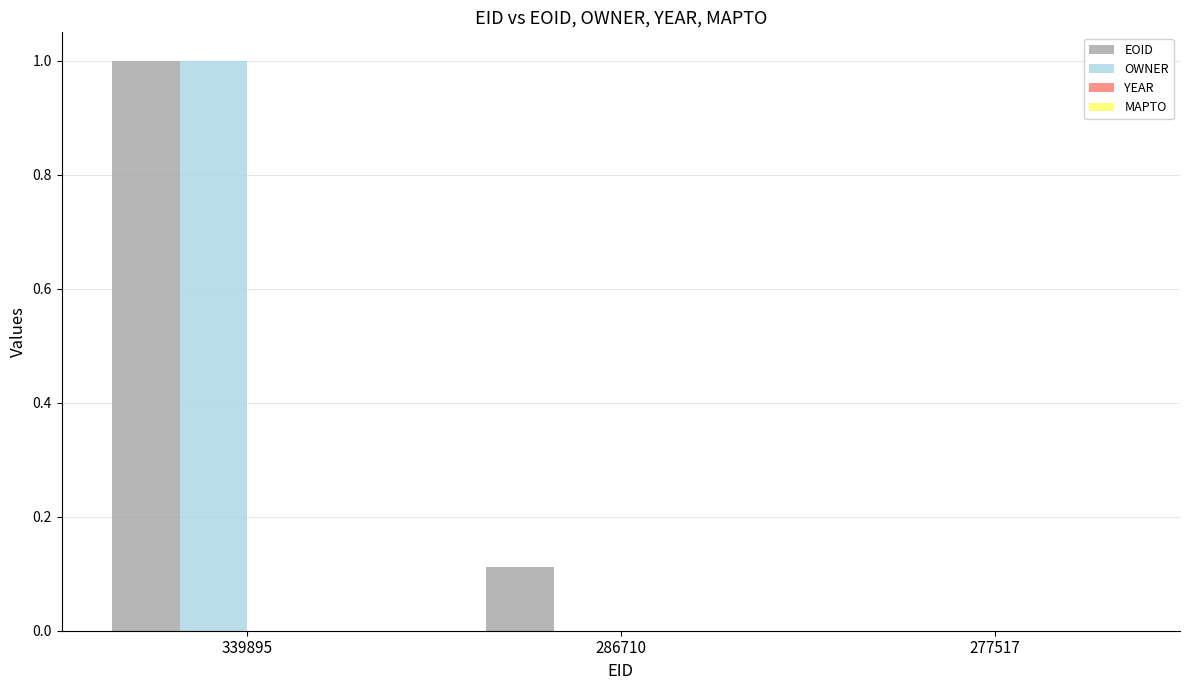

Between 286710 and 277517, which series saw the biggest shift?

EOID